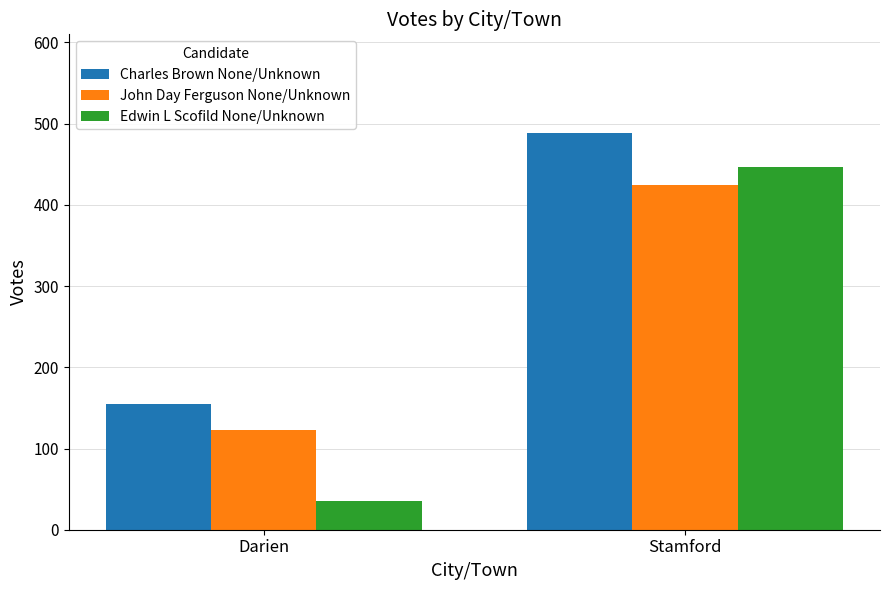

At how many categories does at least one series exceed 53?

2